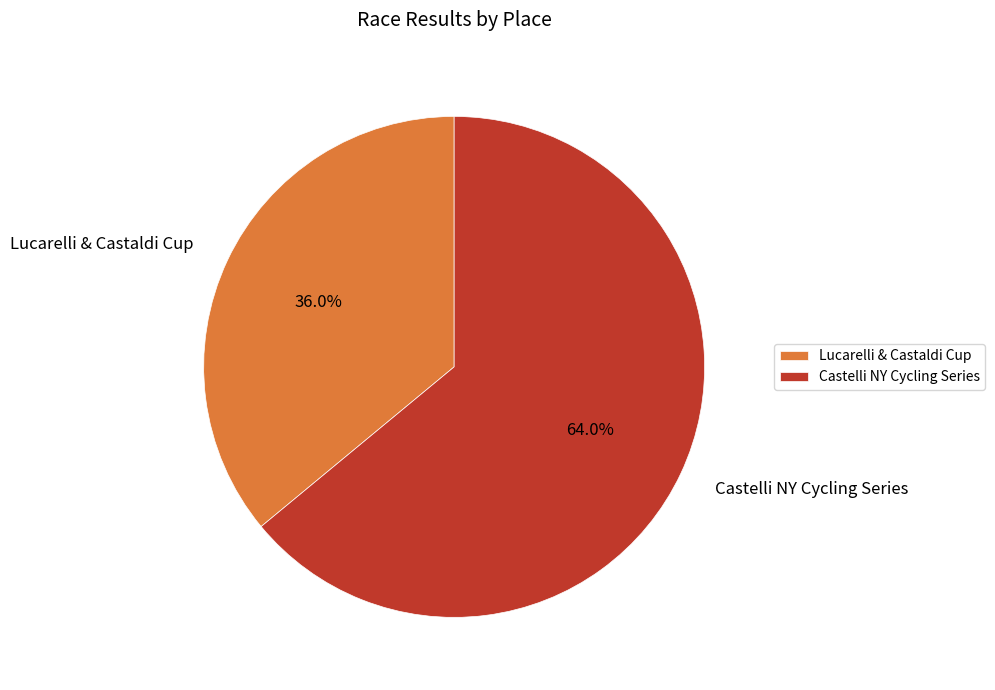

To the nearest percent, what portion does Castelli NY Cycling Series represent?

64%